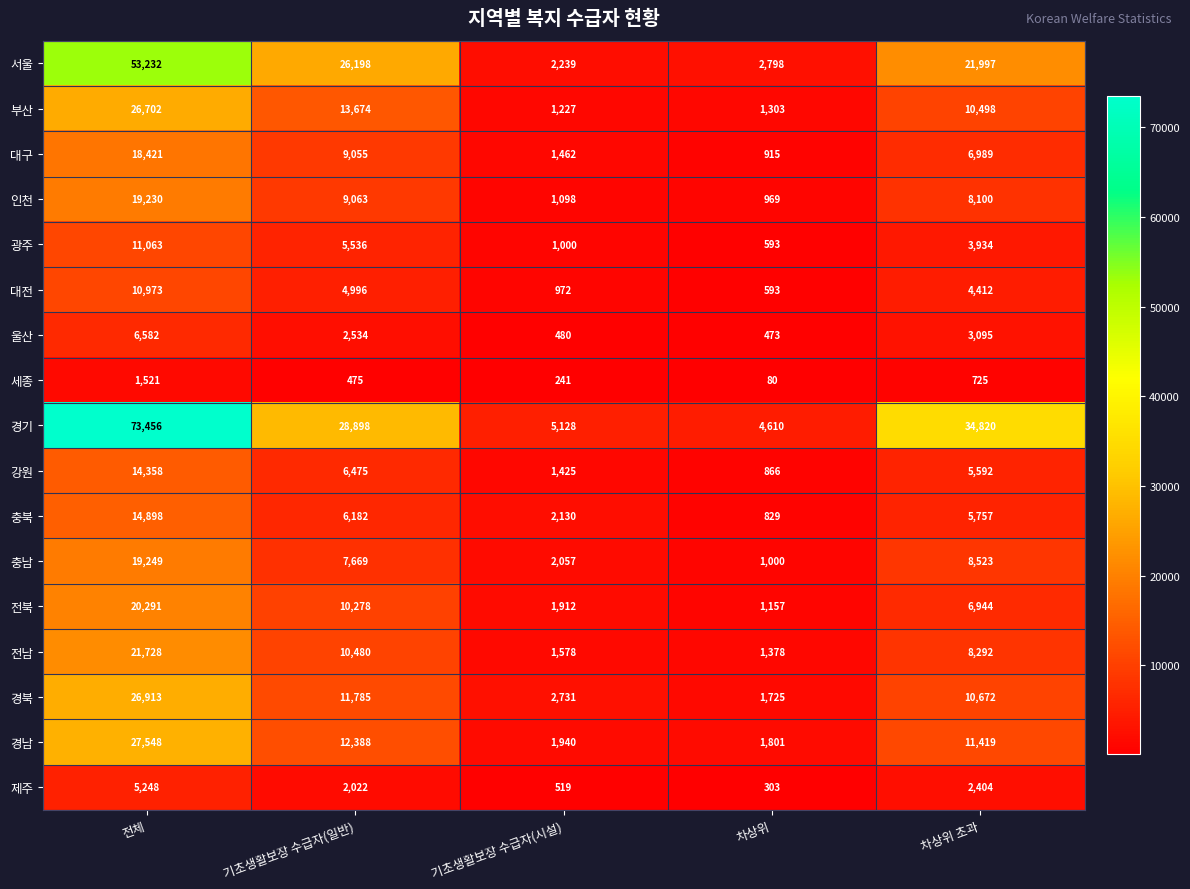

Is it true that 강원 equals 1425 at 기초생활보장 수급자(시설)?

True